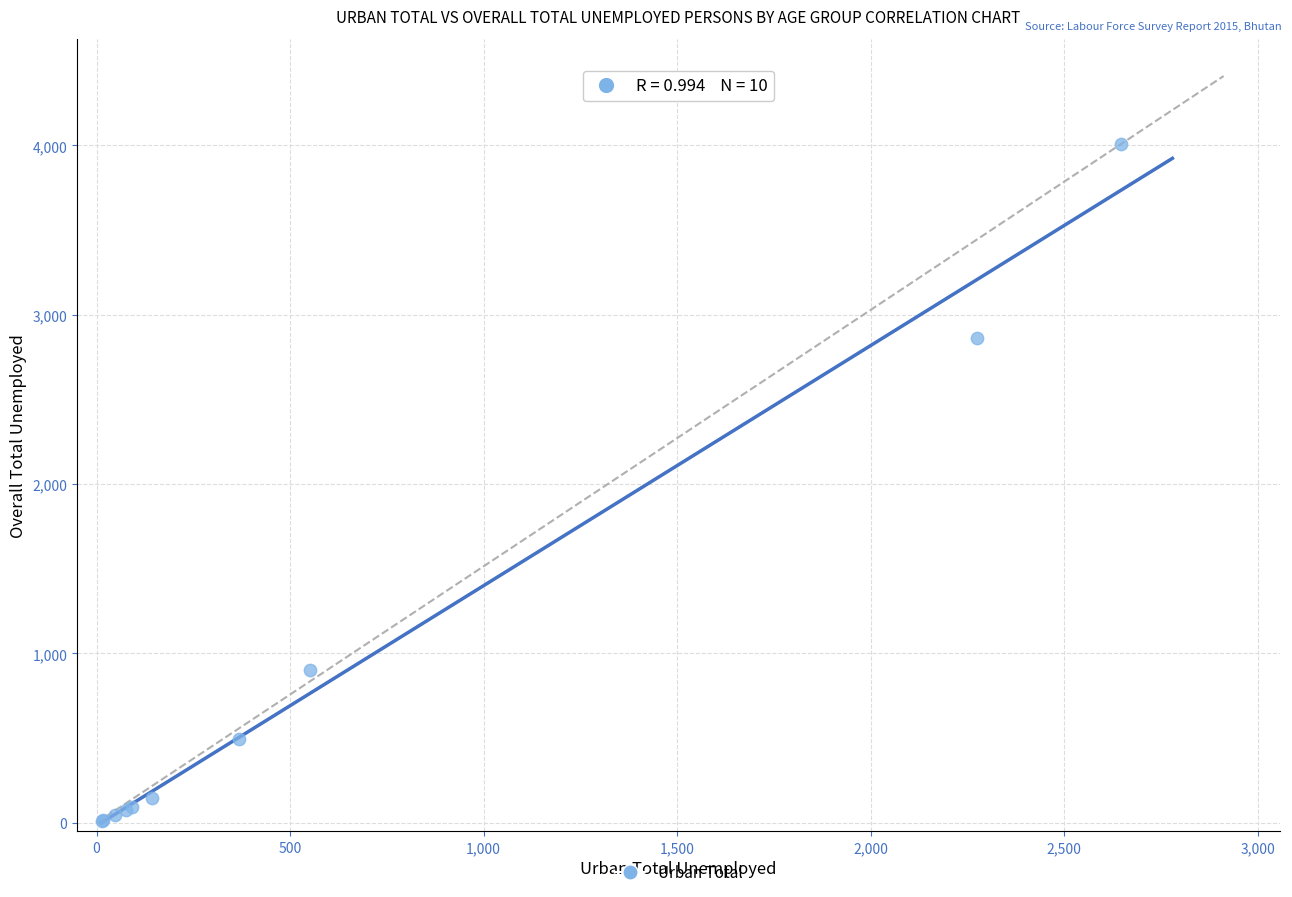

What Y value in the scatter plot is closest to 2011?

2863